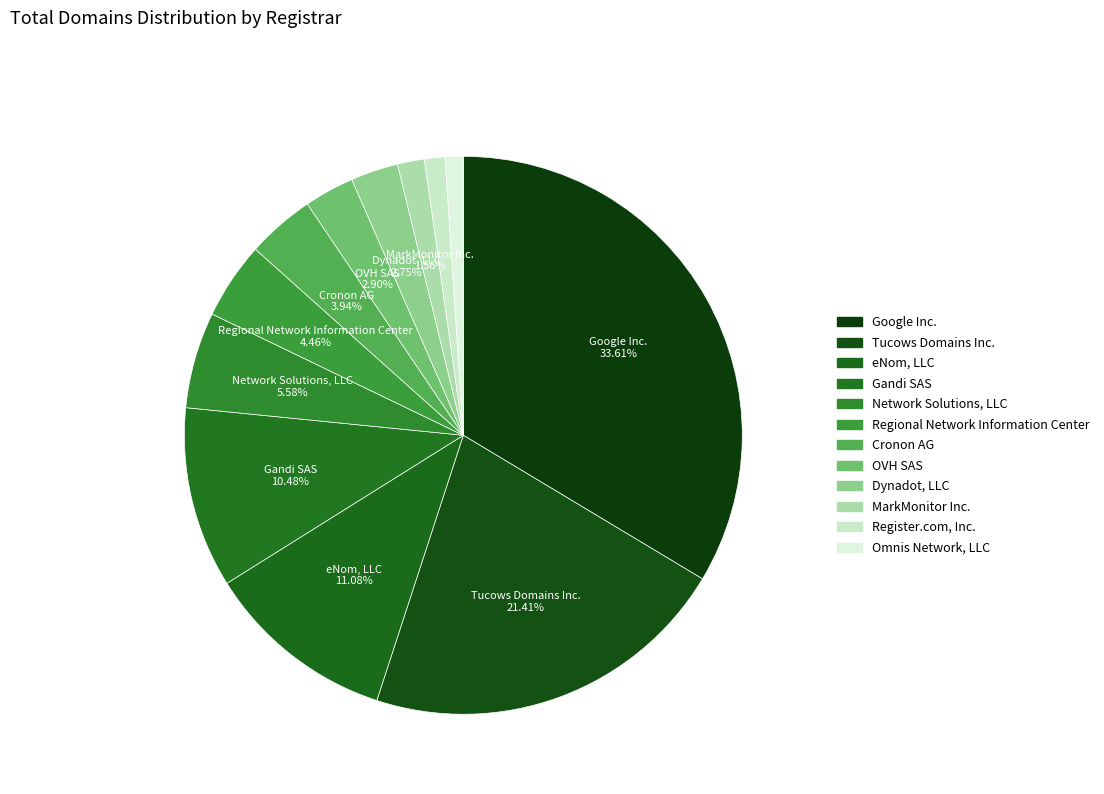

Is there any slice that represents more than half of the pie?

No